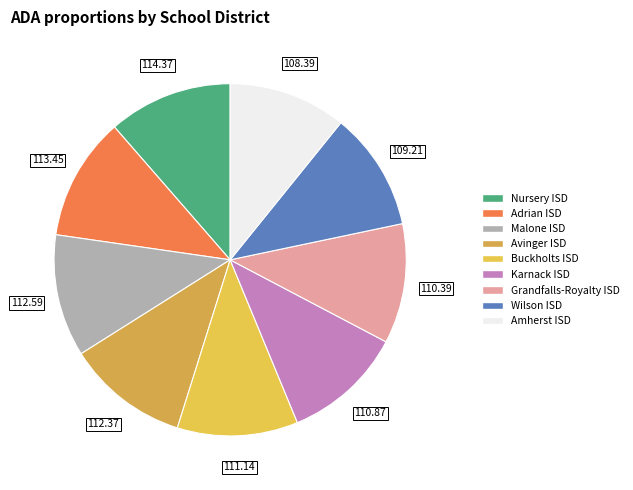

How many segments does this pie chart have?

9